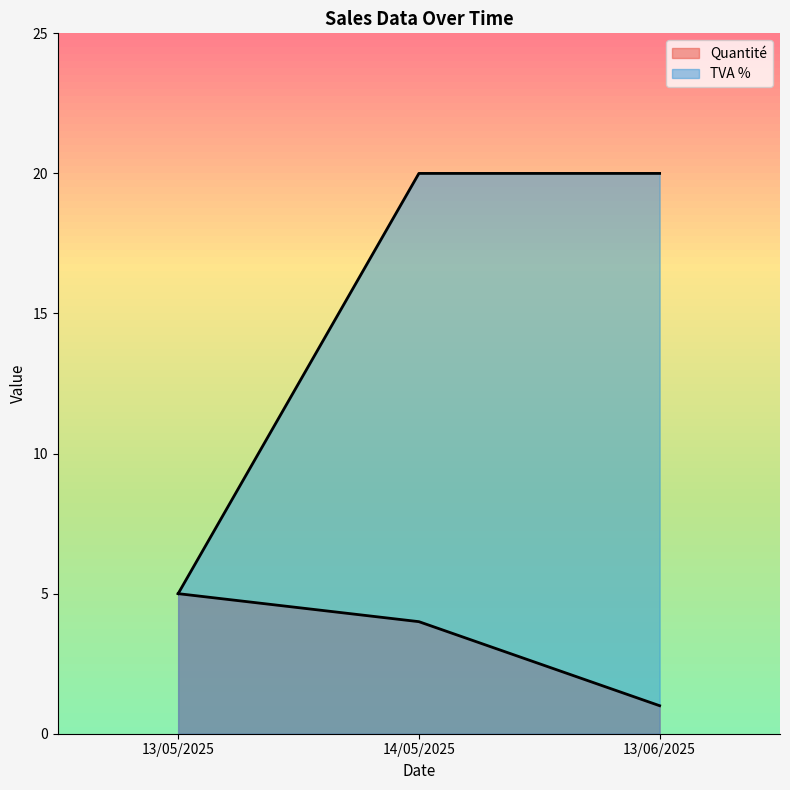

What is the maximum value shown in the chart?

20